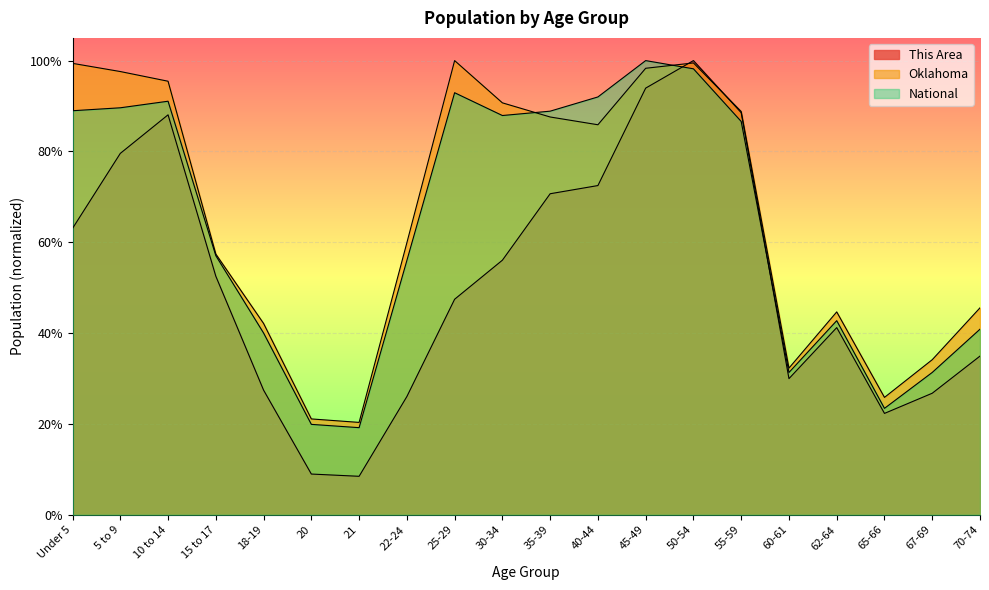

After their last crossing, which series has the higher values: Oklahoma or National?

Oklahoma